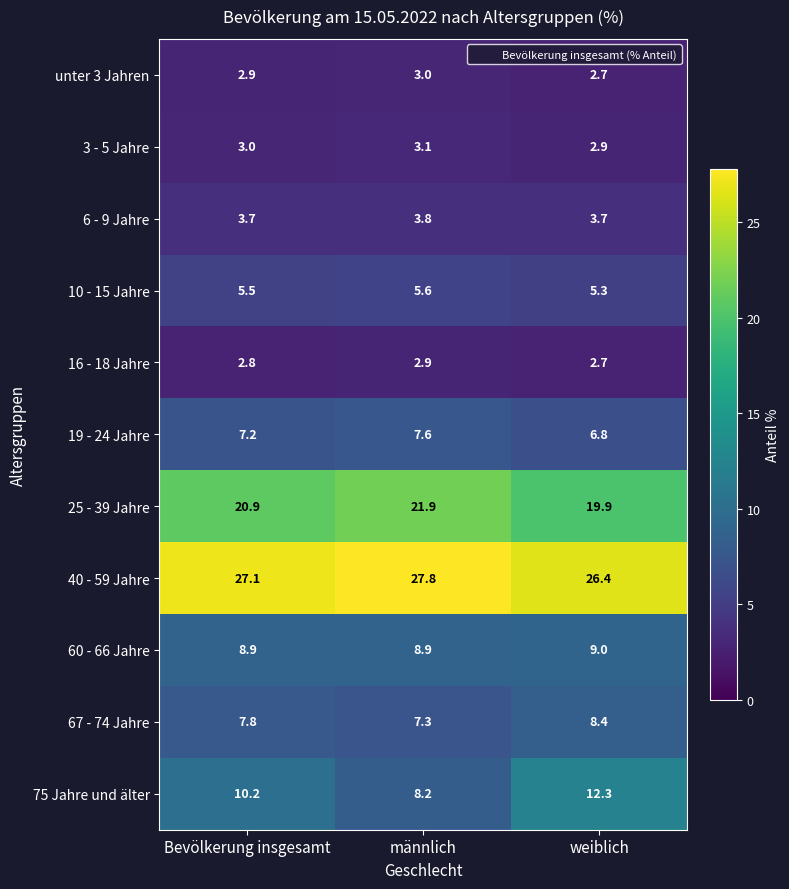

Rank the series by their maximum value, from lowest to highest.

16 - 18 Jahre, unter 3 Jahren, 3 - 5 Jahre, 6 - 9 Jahre, 10 - 15 Jahre, 19 - 24 Jahre, 67 - 74 Jahre, 60 - 66 Jahre, 75 Jahre und älter, 25 - 39 Jahre, 40 - 59 Jahre